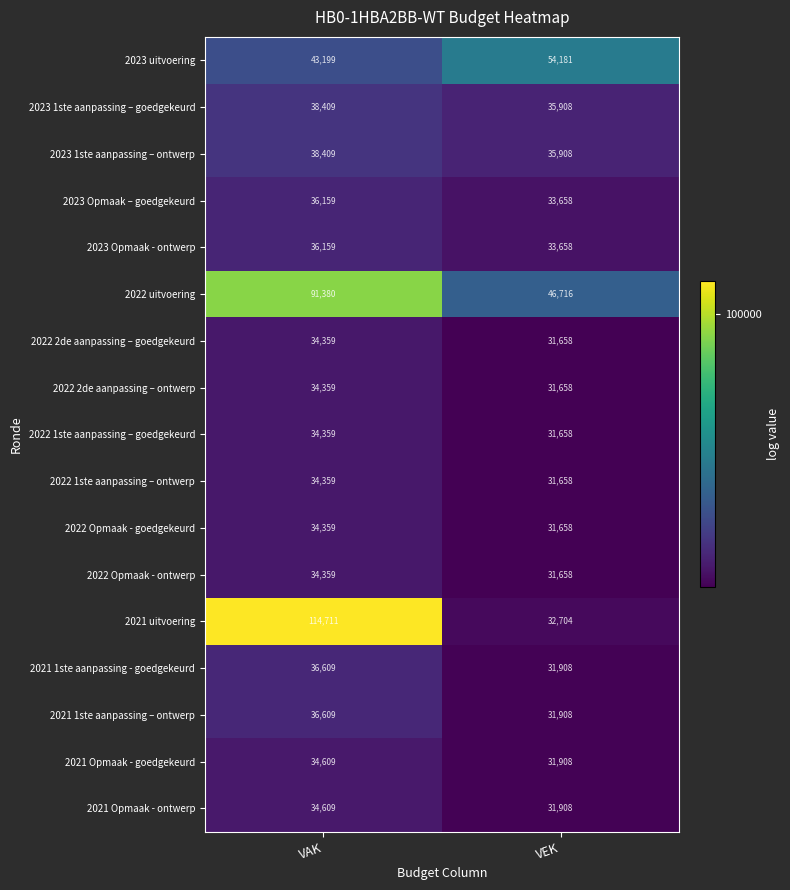

Which series changed the most between VAK and VEK?

2021 uitvoering